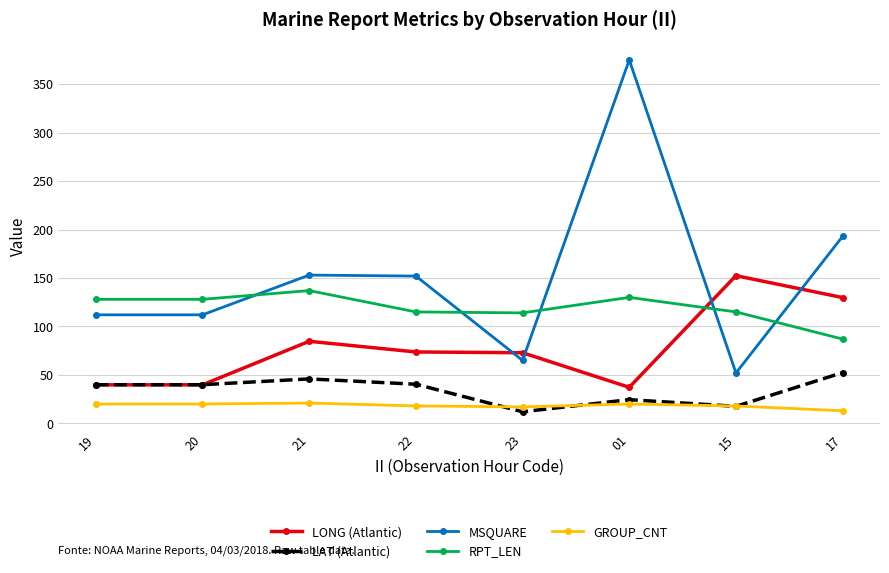

Which series changed the most between 22 and 15?

MSQUARE